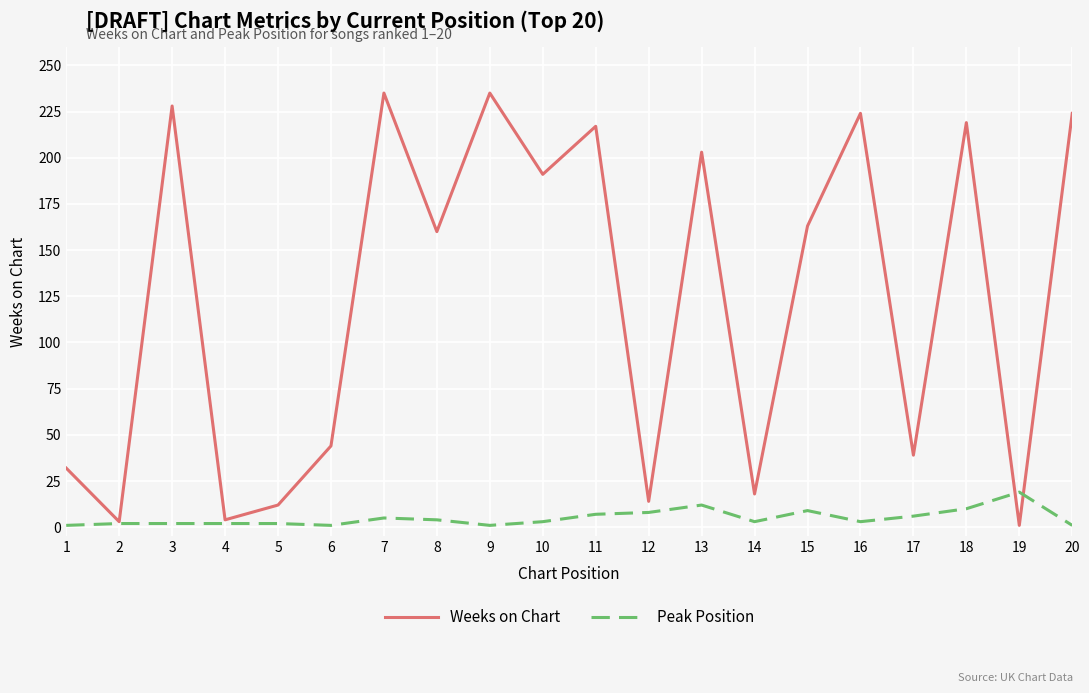

Rank the series by their maximum value, from lowest to highest.

Peak Position, Weeks on Chart